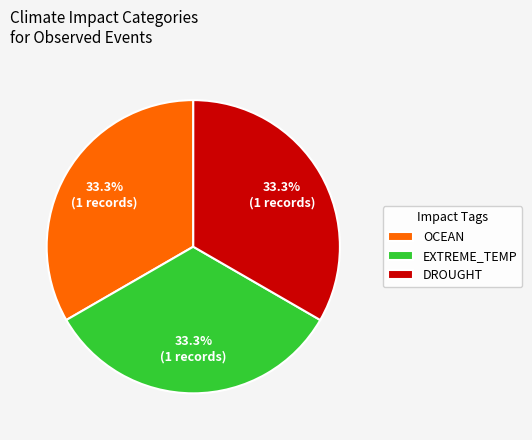

What is the ratio of the value at DROUGHT to the value at EXTREME_TEMP?

1.0